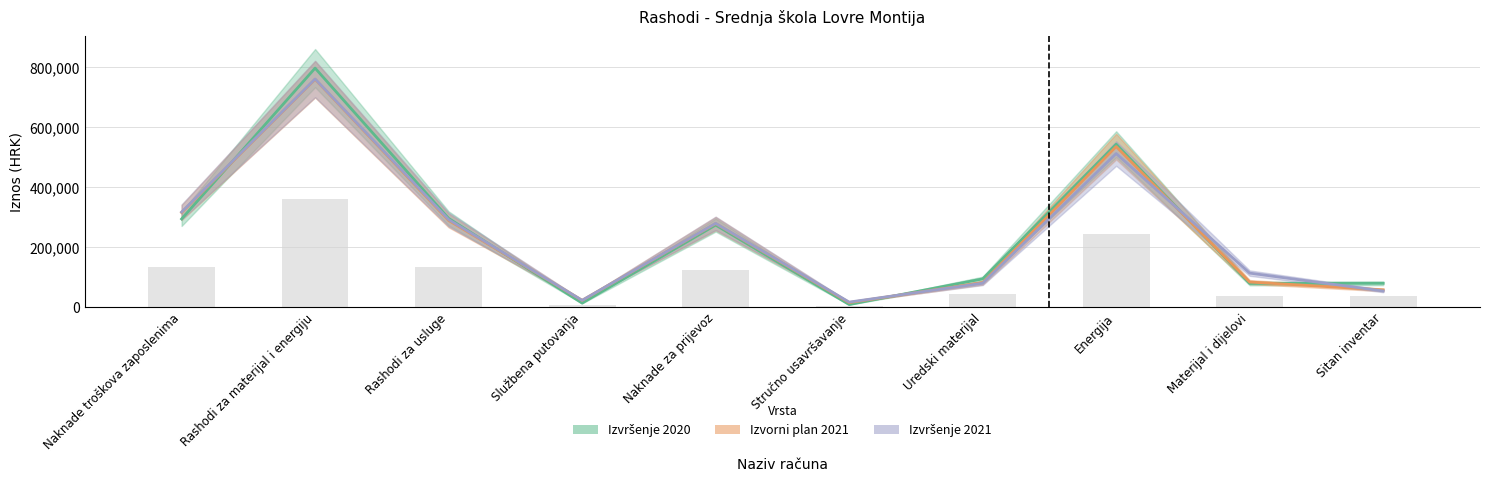

What are all the series names shown in the legend?

Izvršenje 2020, Izvorni plan 2021, Izvršenje 2021